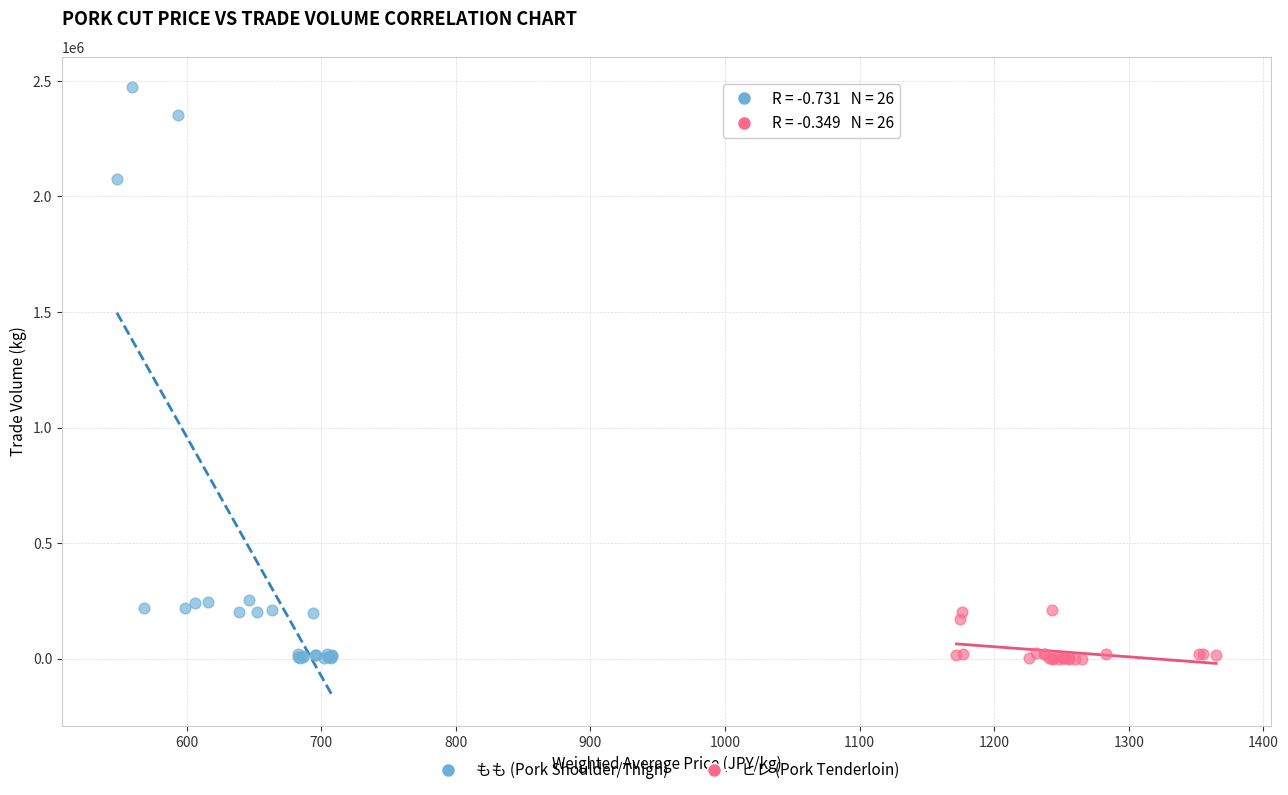

Which series has the largest Y range (max minus min)?

もも (Pork Shoulder/Thigh)